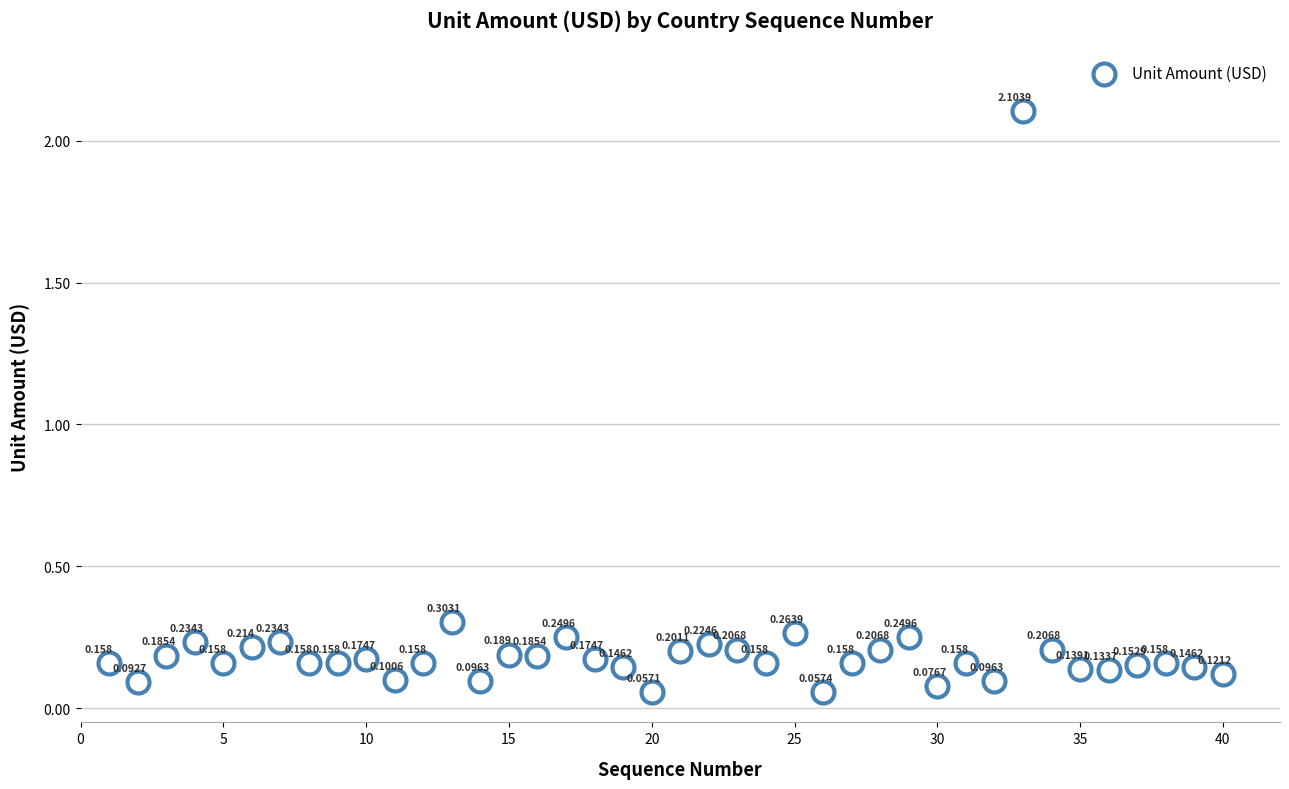

How many data points are displayed?

40